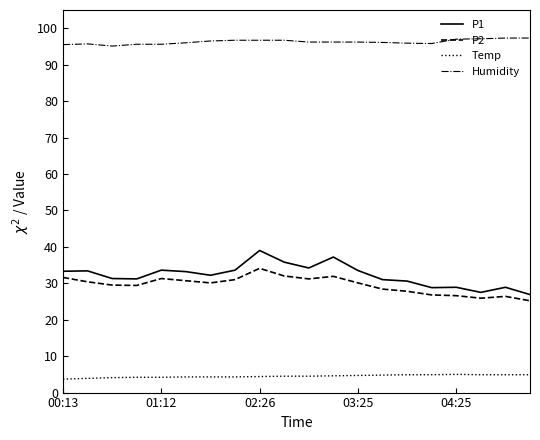

Which series has the largest total across all categories?

Humidity